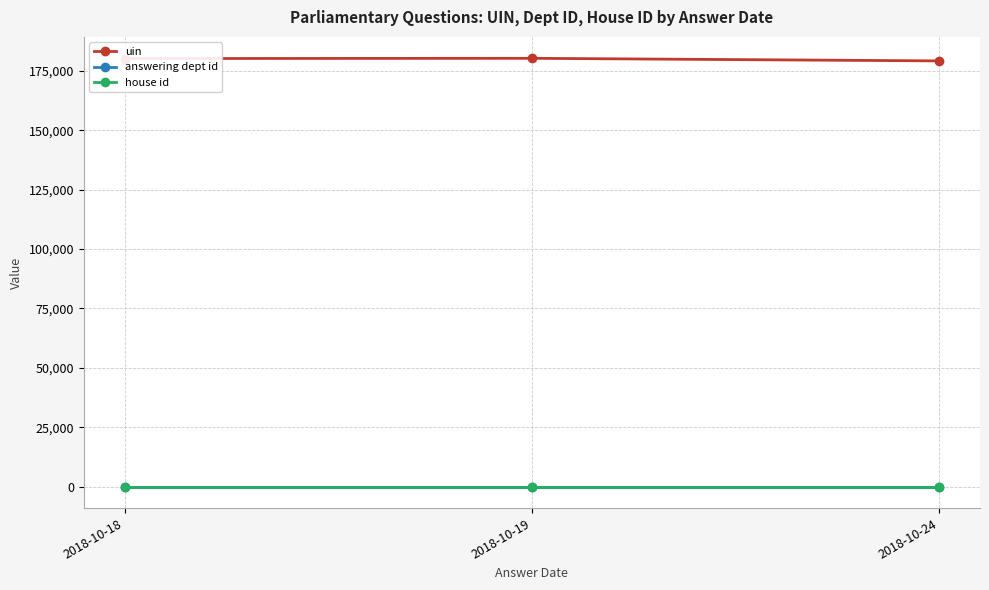

The value of uin at 2018-10-18 is 180196. True or false?

True